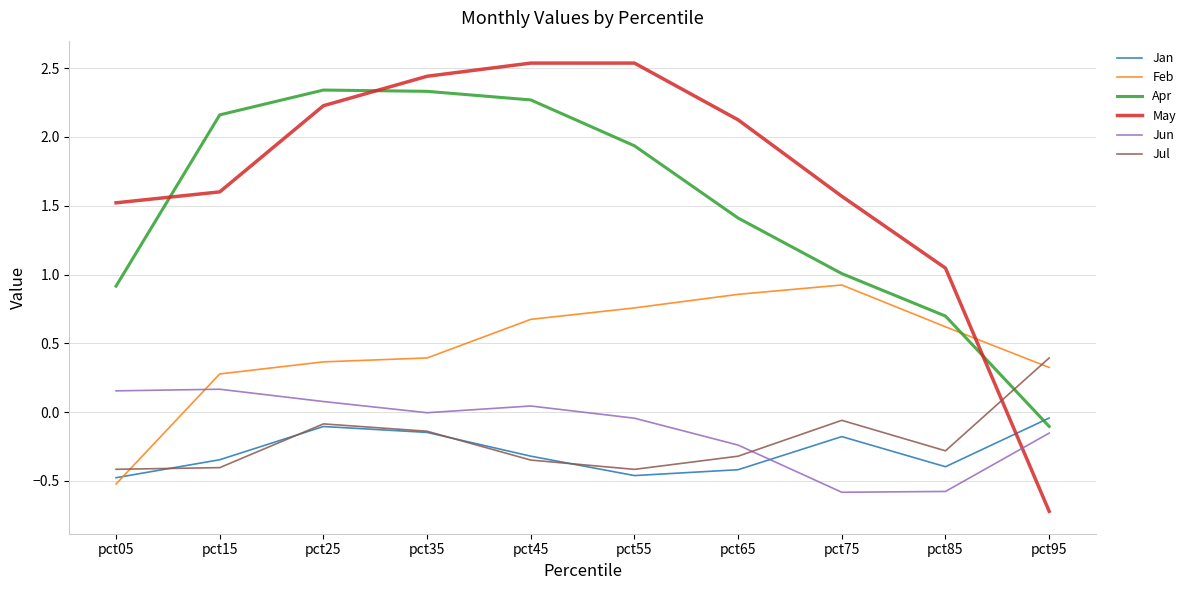

True or false: Apr has more than 0 interior local peaks.

True